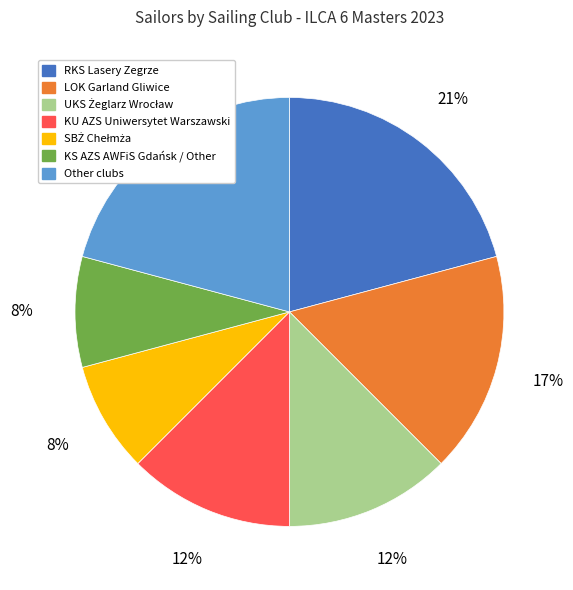

Does any single category account for the majority?

No